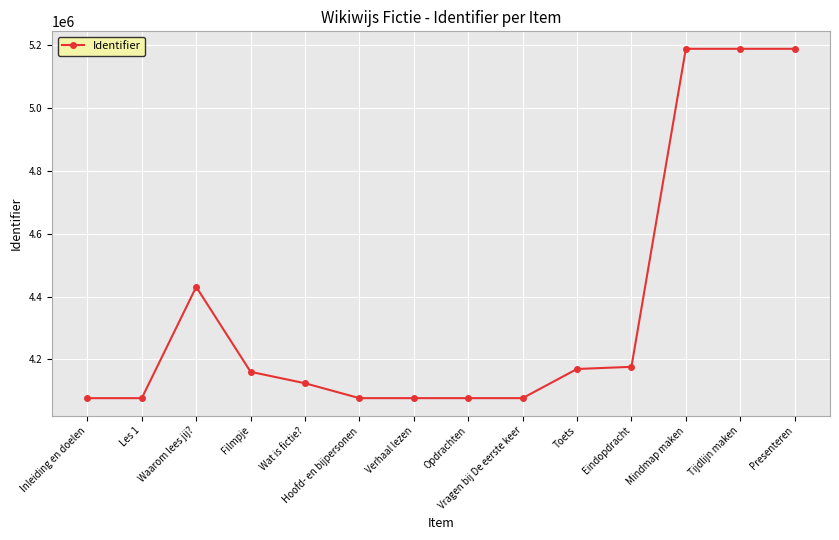

What is the smallest value displayed?

4076855